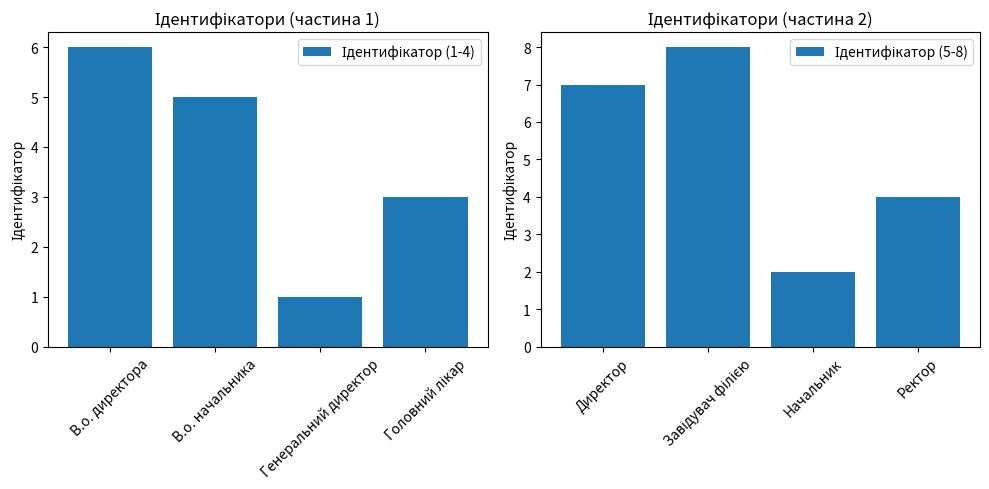

Rank the series by their maximum value, from highest to lowest.

Ідентифікатор (5-8), Ідентифікатор (1-4)